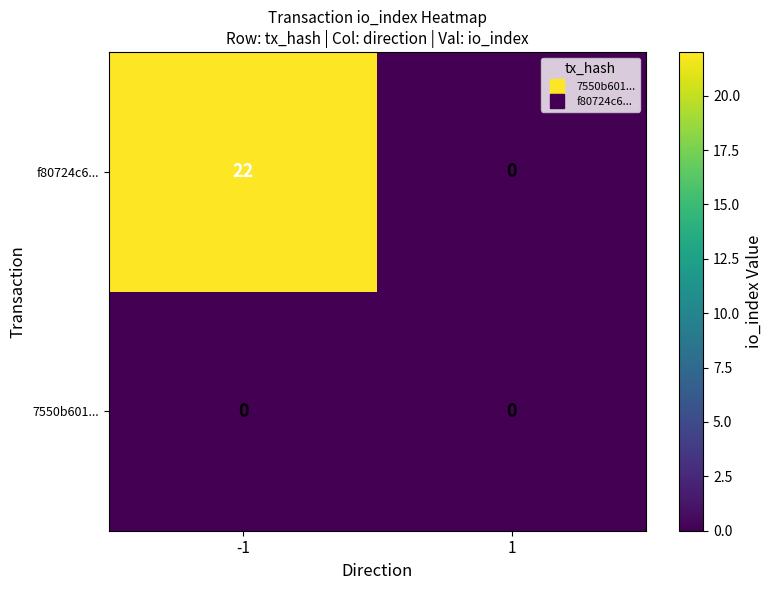

What is the greatest value displayed?

22